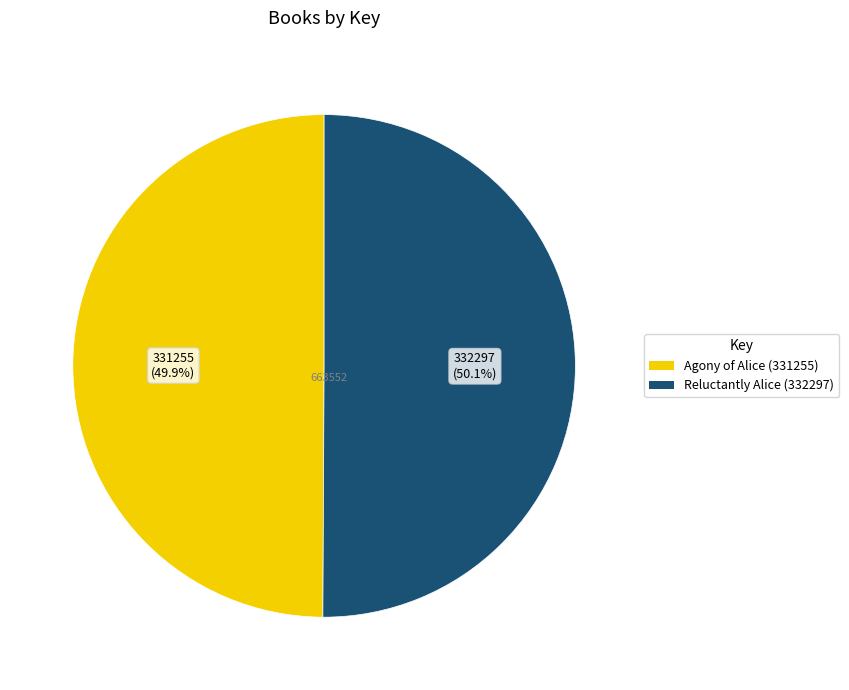

True or false: Agony of Alice (331255) accounts for 64% of the total.

False